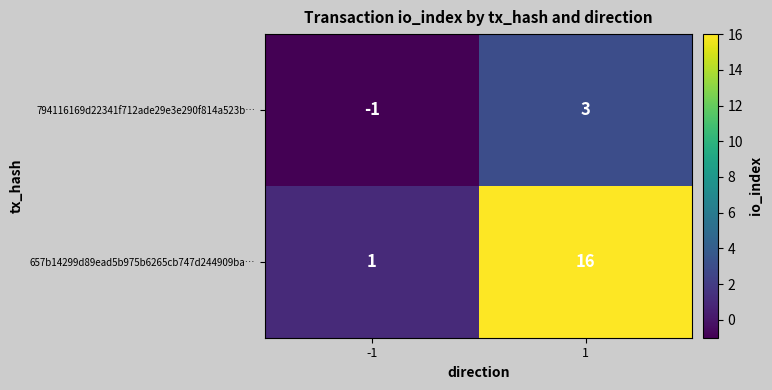

What is the total value across all series at 1?

19